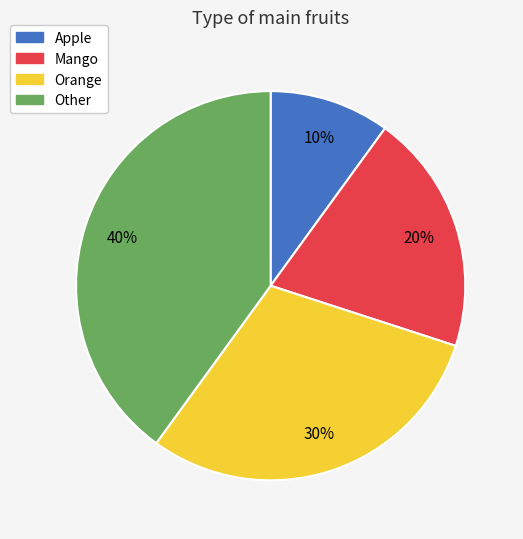

Is the sum of Other and Mango greater than half?

Yes